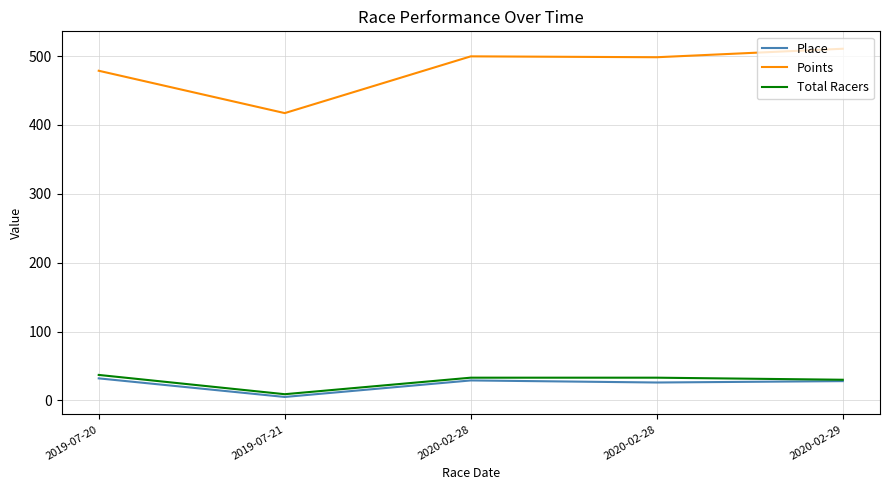

Where is the first local maximum for Place?

2020-02-28